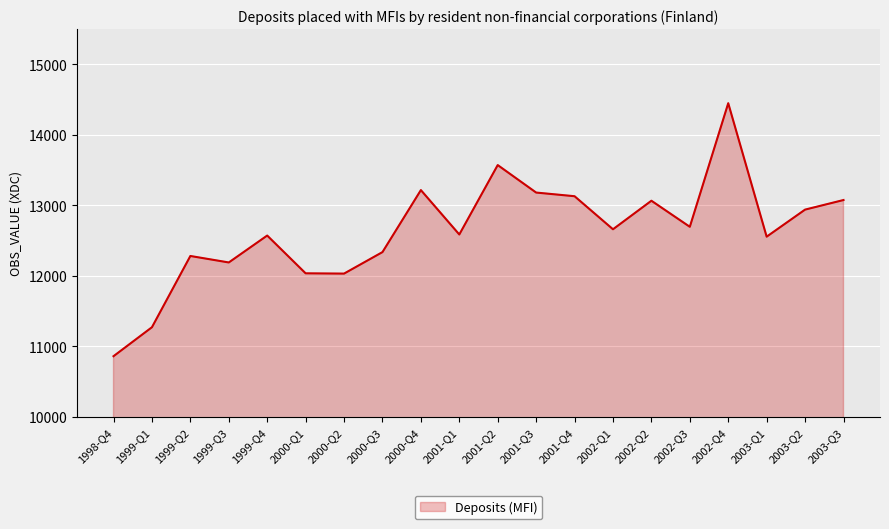

Is it true that the value at 2002-Q1 is 12660?

True